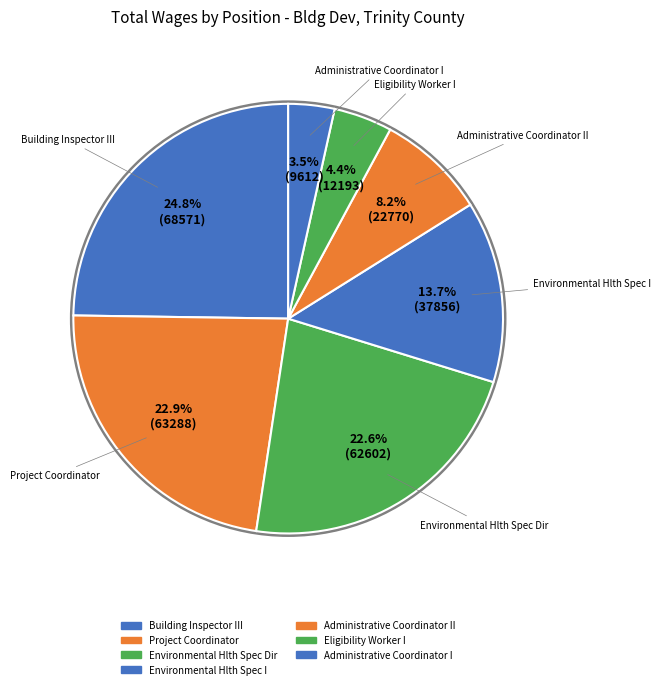

How many segments does this pie chart have?

7